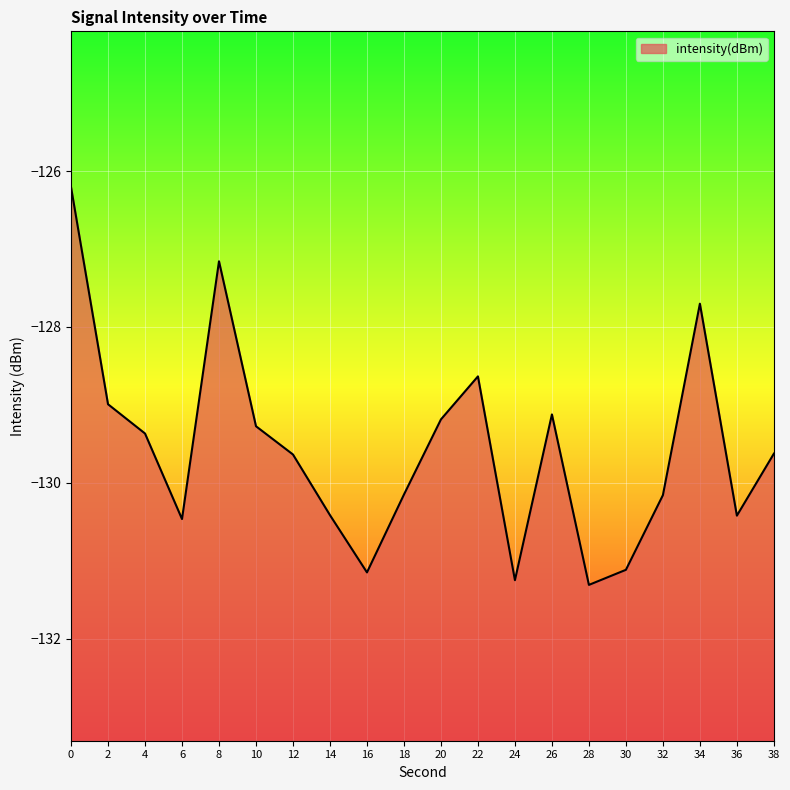

At which category does the data reach its first local valley?

6